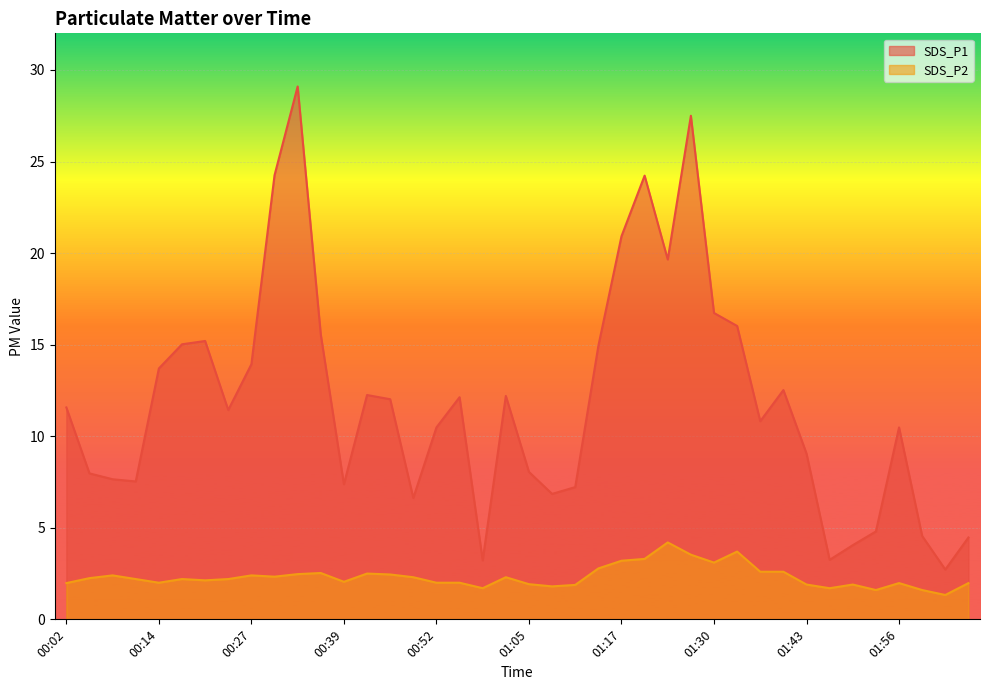

What is the total value across all series at 01:56?

12.5